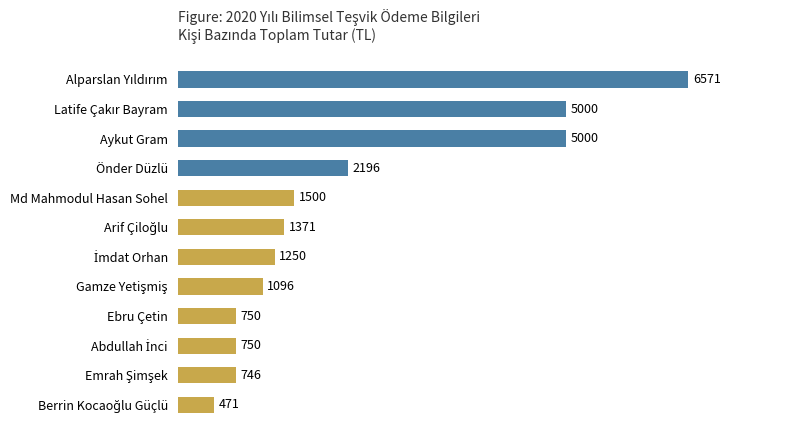

What is the label of the 9th bar from the bottom?

Önder Düzlü